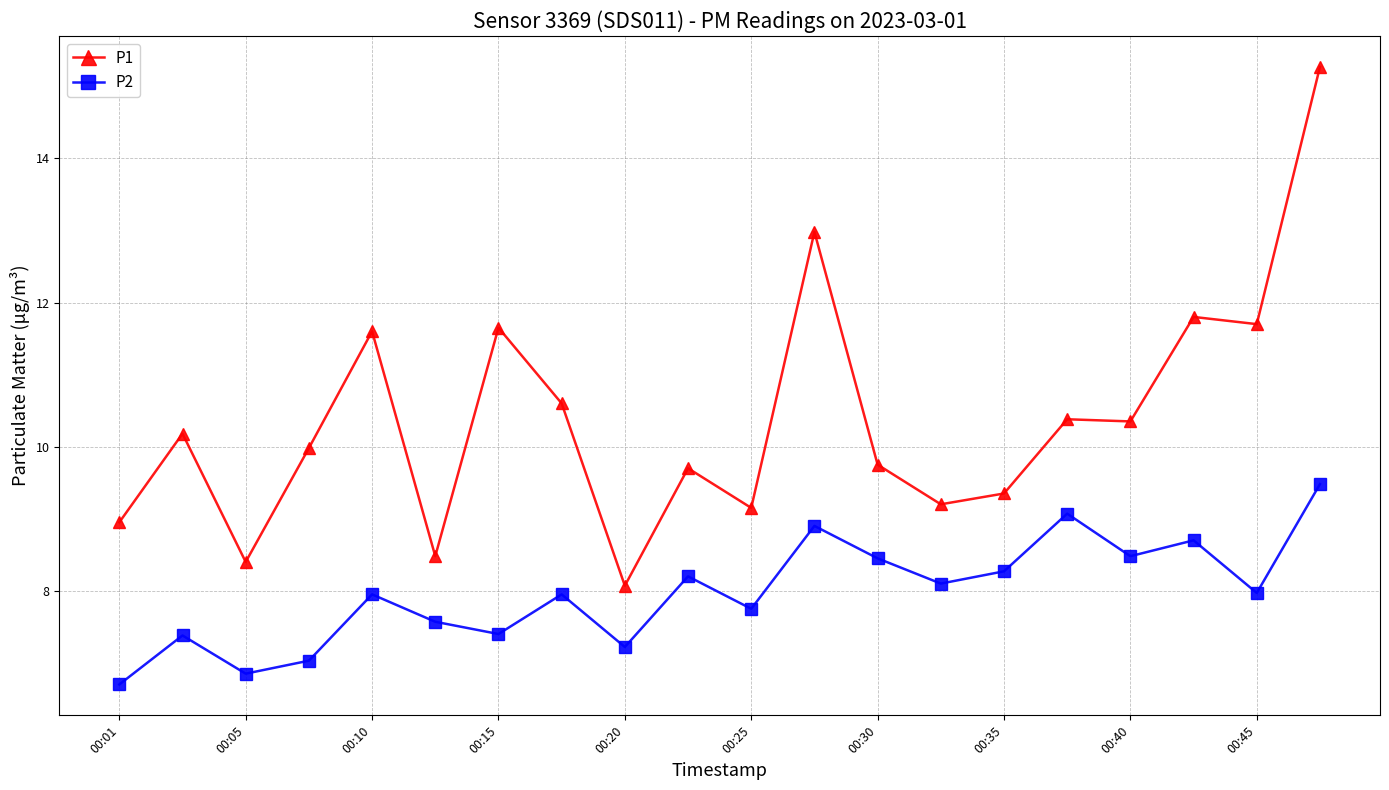

What is the value of the P2 point at the 2nd from the left?

7.4